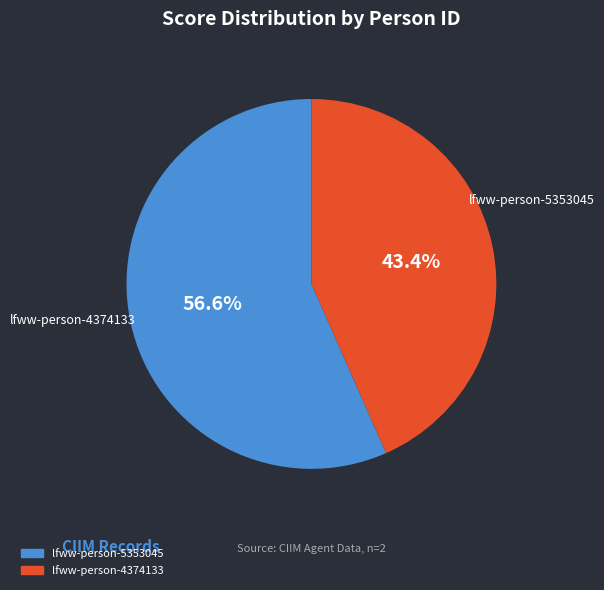

Is lfww-person-5353045 the majority of the pie?

Yes